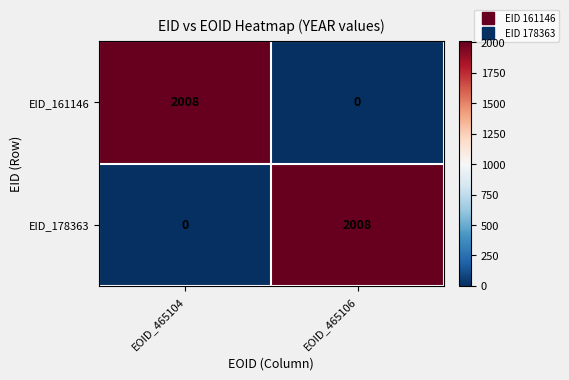

At EOID_465104, list the series in order from largest to smallest.

EID_161146, EID_178363